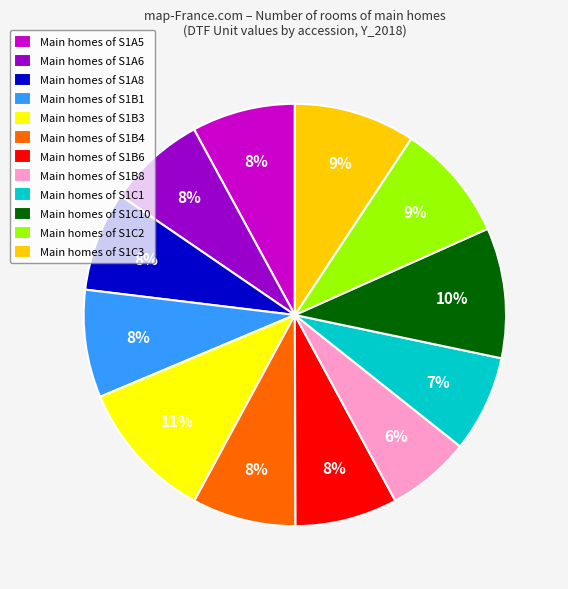

To the nearest percent, what portion does Main homes of S1B4 represent?

8%